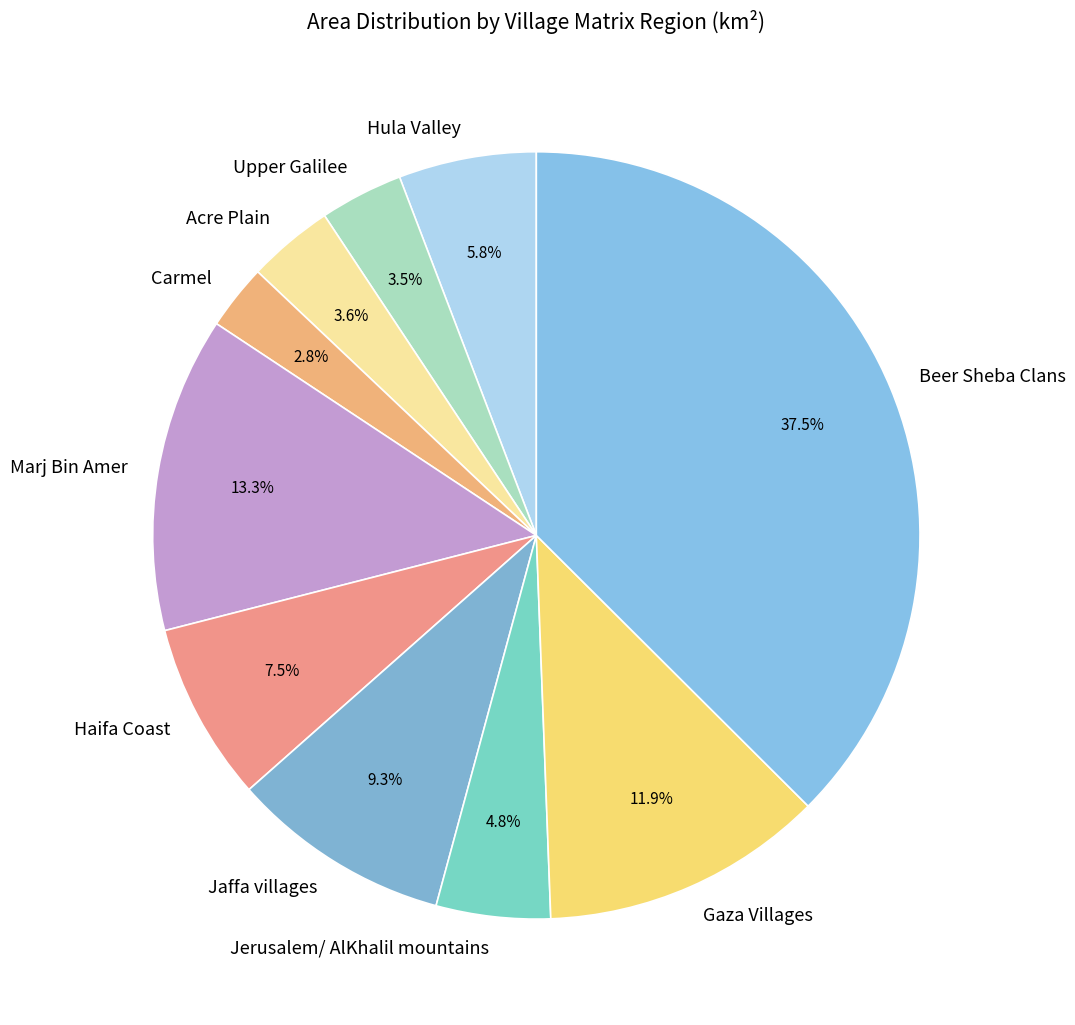

Do Upper Galilee and Marj Bin Amer together represent more than half of the pie?

No